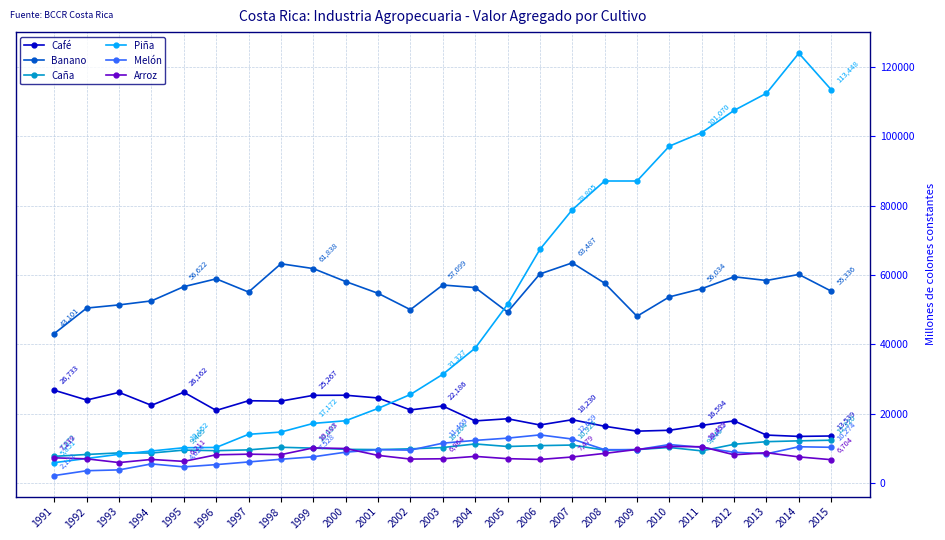

At which label does Banano first exceed 56357?

1995